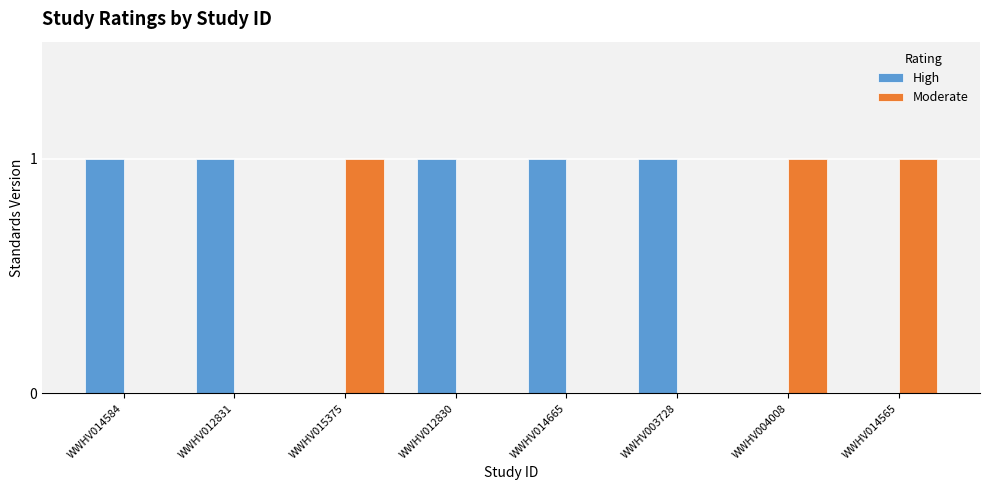

The High series shows 1 at WWHV012830. True or false?

True